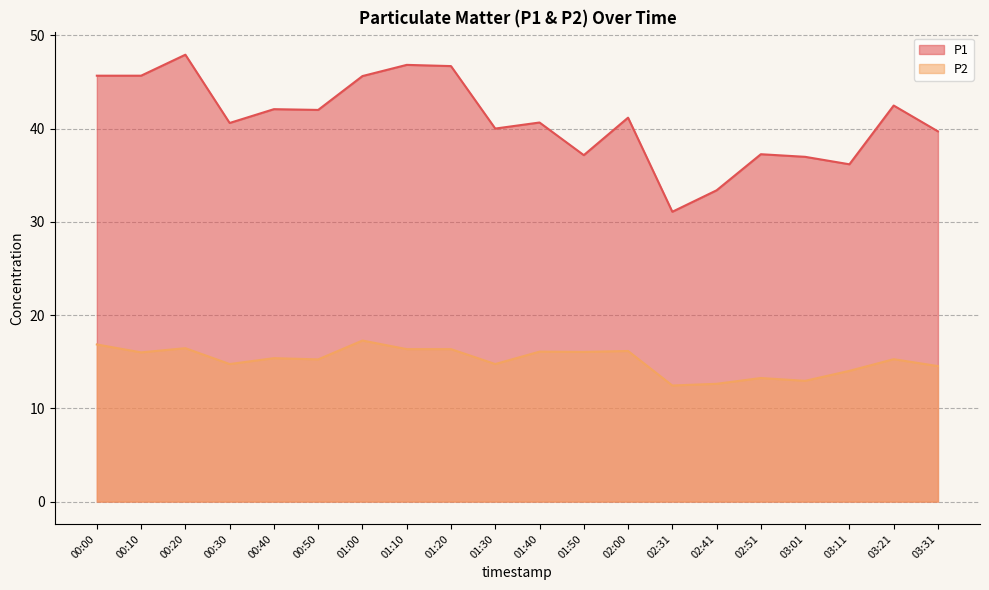

True or false: P2 and P1 cross at least once.

False